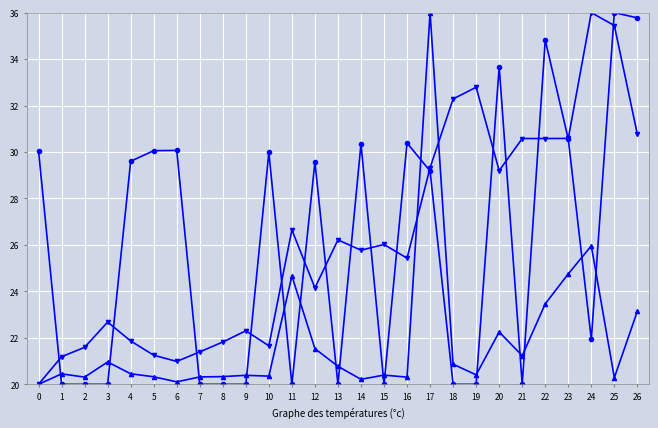

At which category is the sum across all series the highest?

17